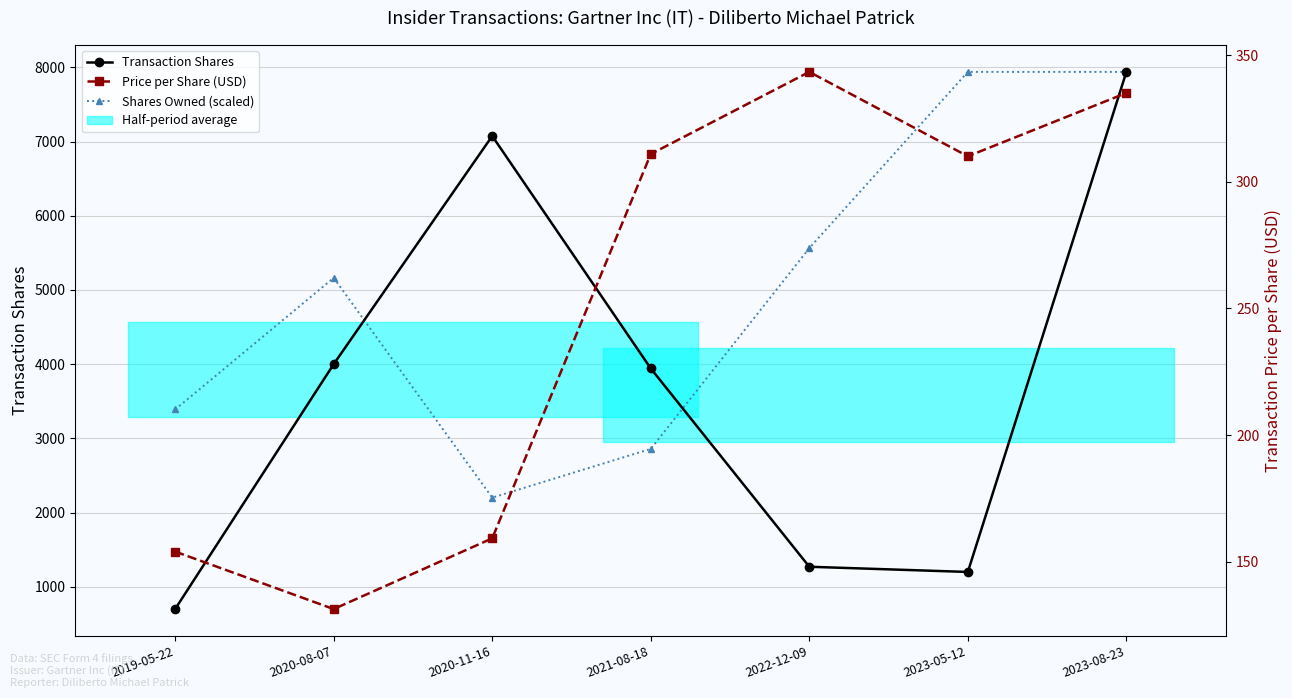

True or false: Price per Share (USD) and Transaction Shares cross at least once.

False